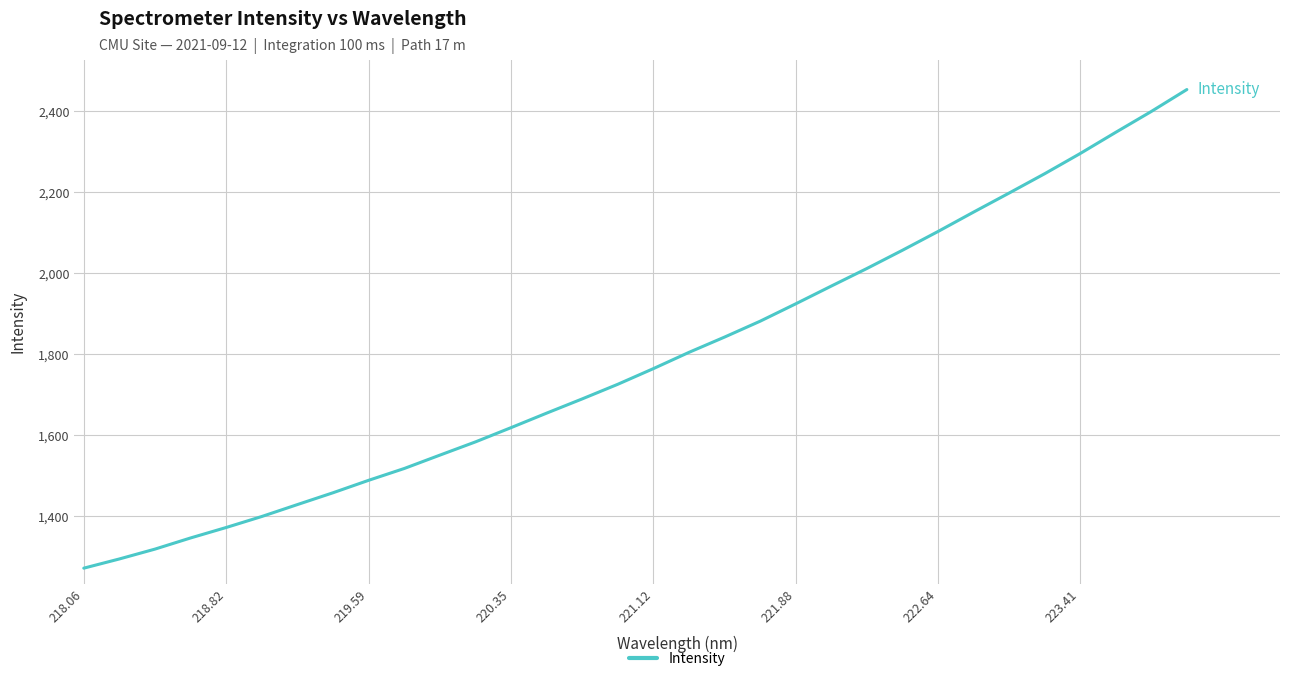

What is the difference between the maximum and minimum values?

1180.8